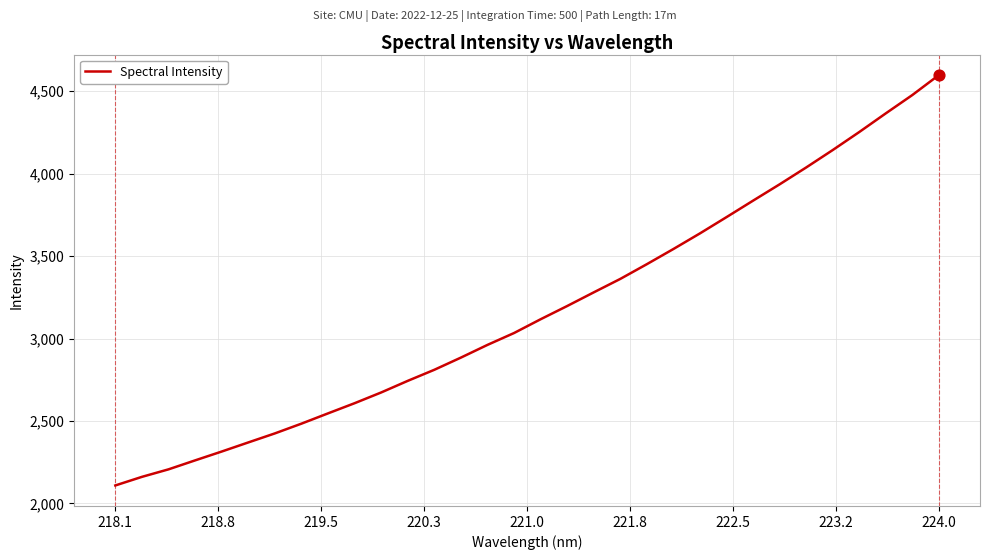

What is the greatest value displayed?

4597.1